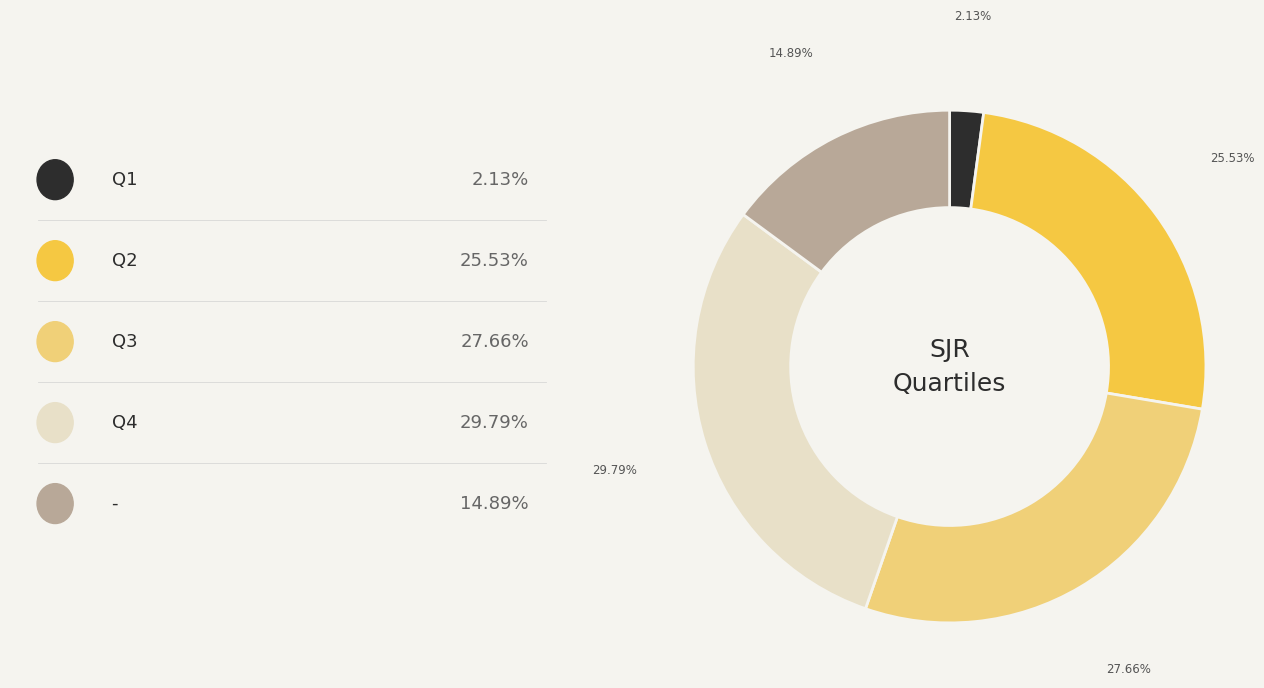

Is there a majority slice in this chart?

No